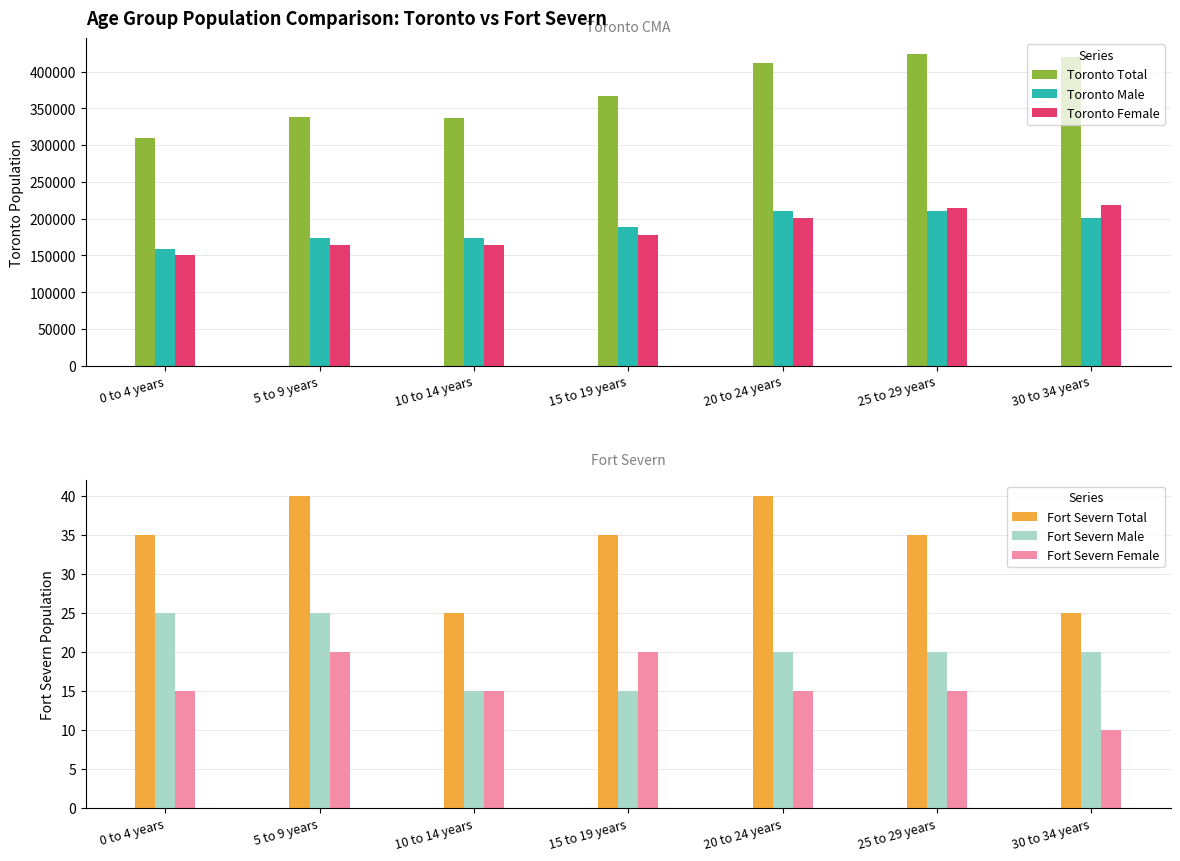

Where is Fort Severn Total nearest to the value 32?

0 to 4 years